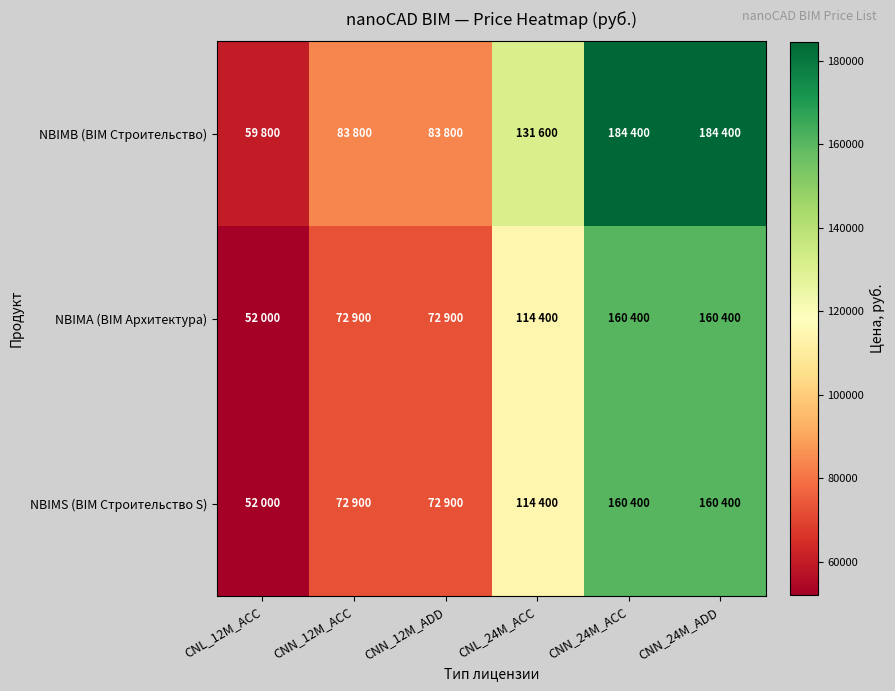

What is the smallest value displayed?

52000